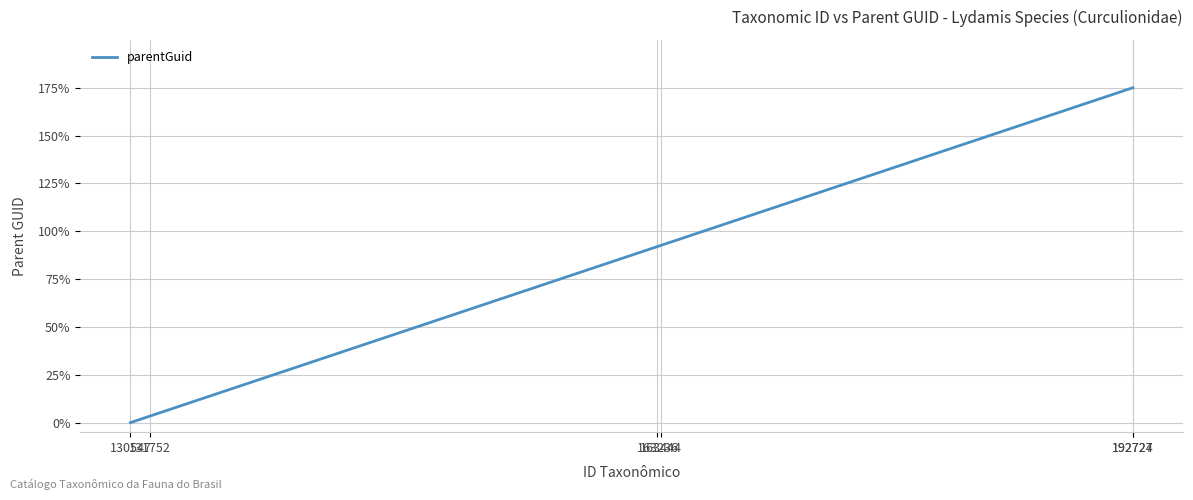

Reading right to left, transcribe all the data shown in this chart.

1.8	1.7	0.9	0.9	0.0	0.0